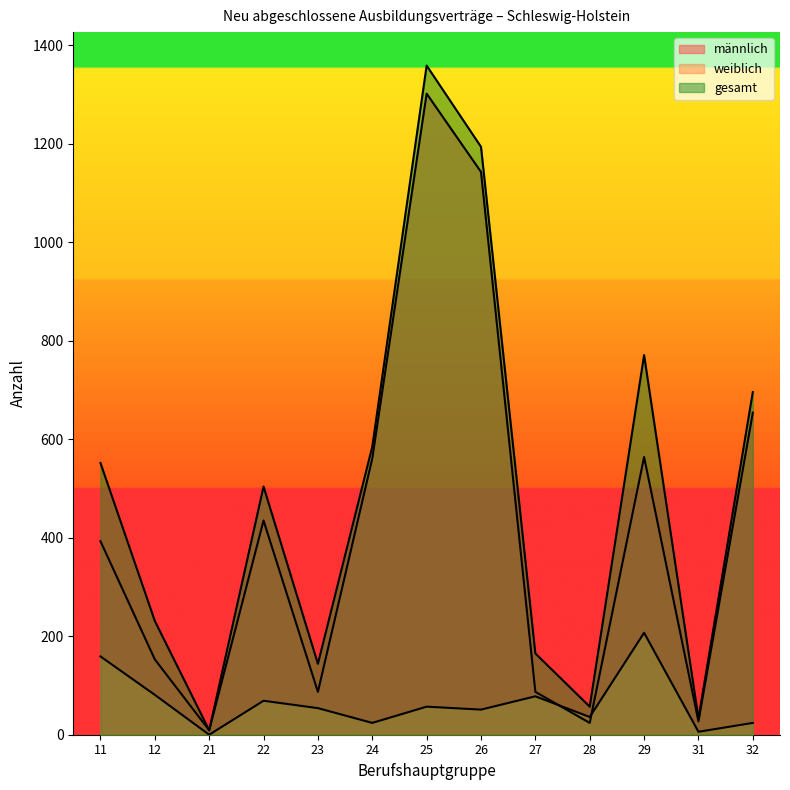

Reading right to left, list all the values displayed in this chart.

männlich: 32=654	31=27	29=564	28=24	27=87	26=1143	25=1302	24=561	23=87	22=435	21=9	12=153	11=393
weiblich: 32=24	31=6	29=207	28=36	27=78	26=51	25=57	24=24	23=54	22=69	21=0	12=81	11=159
gesamt: 32=696	31=33	29=771	28=57	27=165	26=1194	25=1359	24=585	23=144	22=504	21=9	12=231	11=552